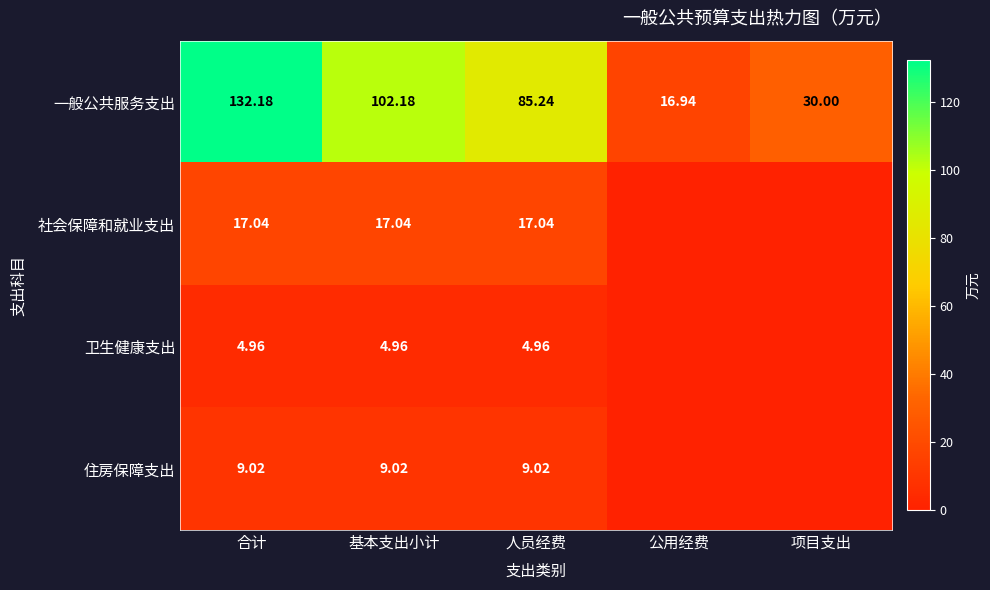

List the labels in order of 一般公共服务支出 value, smallest first.

公用经费, 项目支出, 人员经费, 基本支出小计, 合计